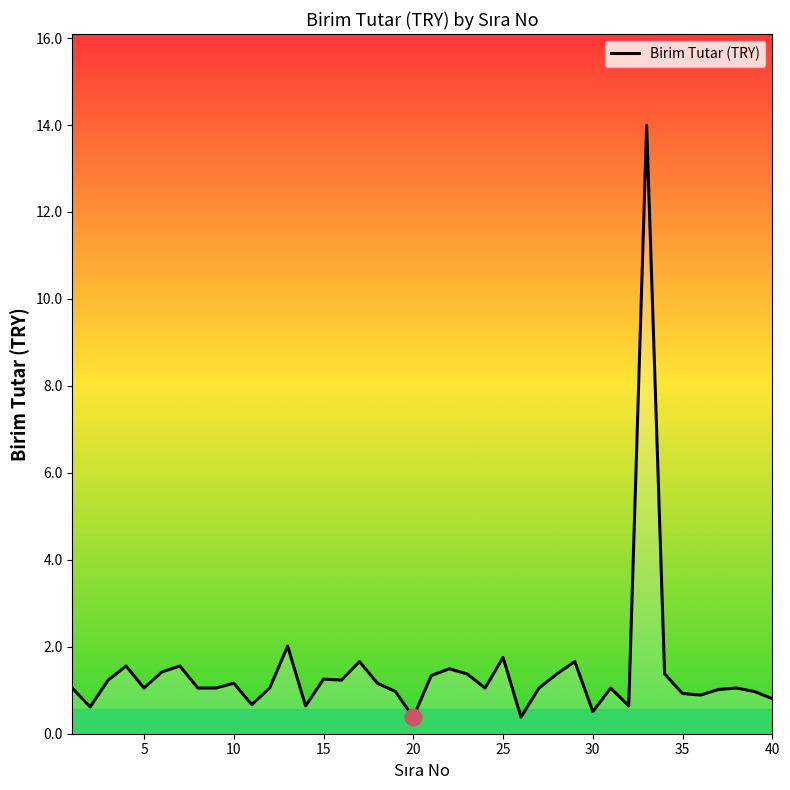

What is the difference between the maximum and minimum values?

13.6